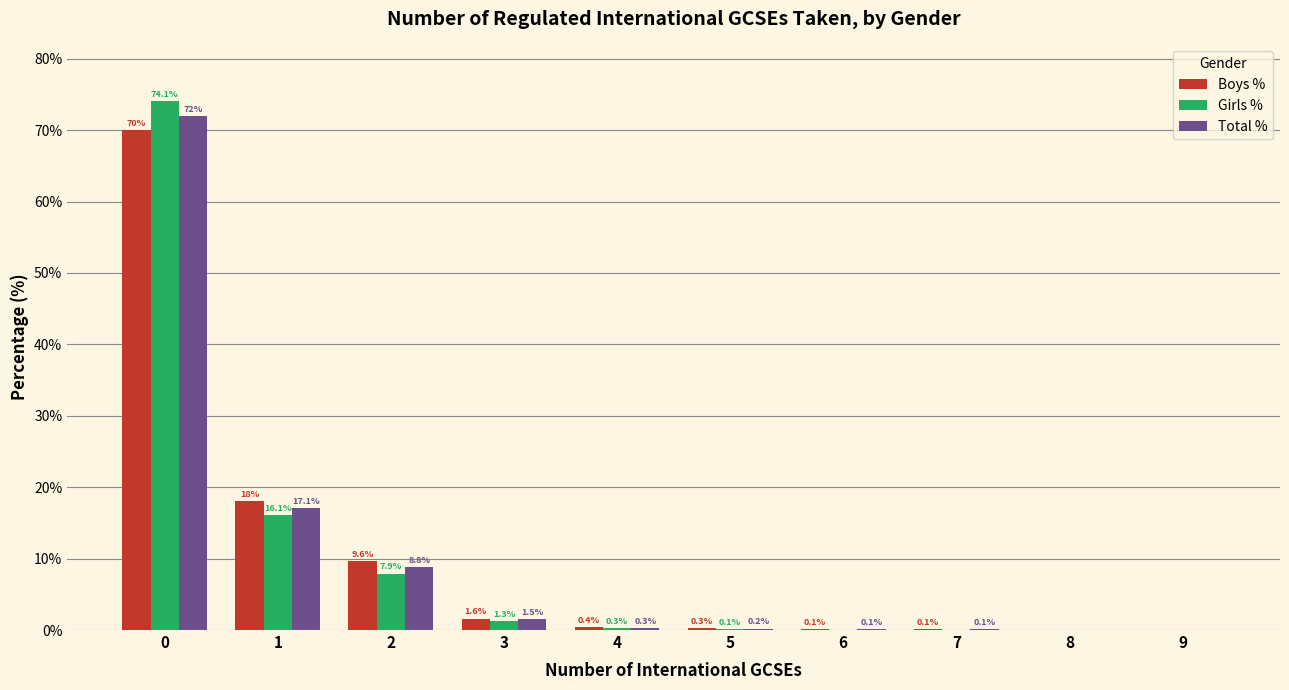

Is the value of Total % at 6 greater than the value of Girls % at 0?

No